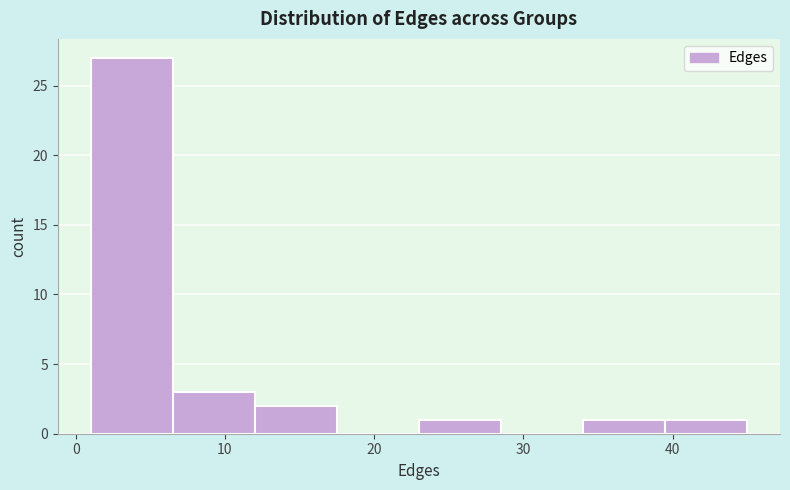

Over which range of the x-axis is the bar tallest?

1.0 to 6.5